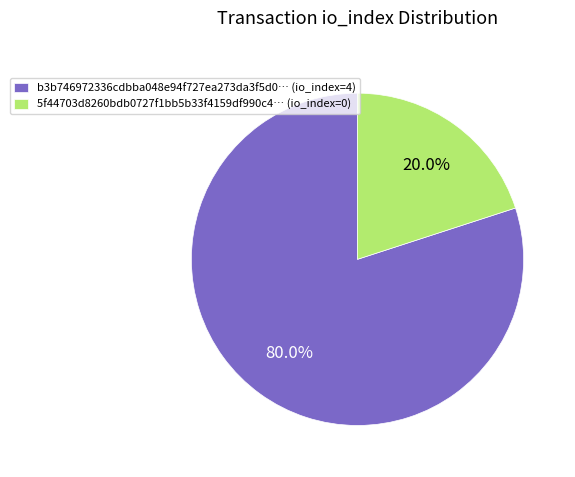

Combined, what portion of the pie is b3b746972336cdbba048e94f727ea273da3f5d0… (io_index=4) and 5f44703d8260bdb0727f1bb5b33f4159df990c4… (io_index=0)?

100.0%